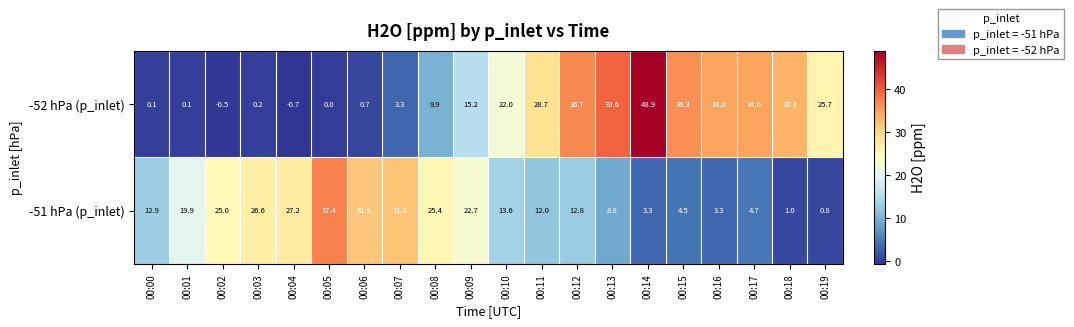

True or false: -52 hPa (p_inlet) has a value of 25.7 at 00:19.

True